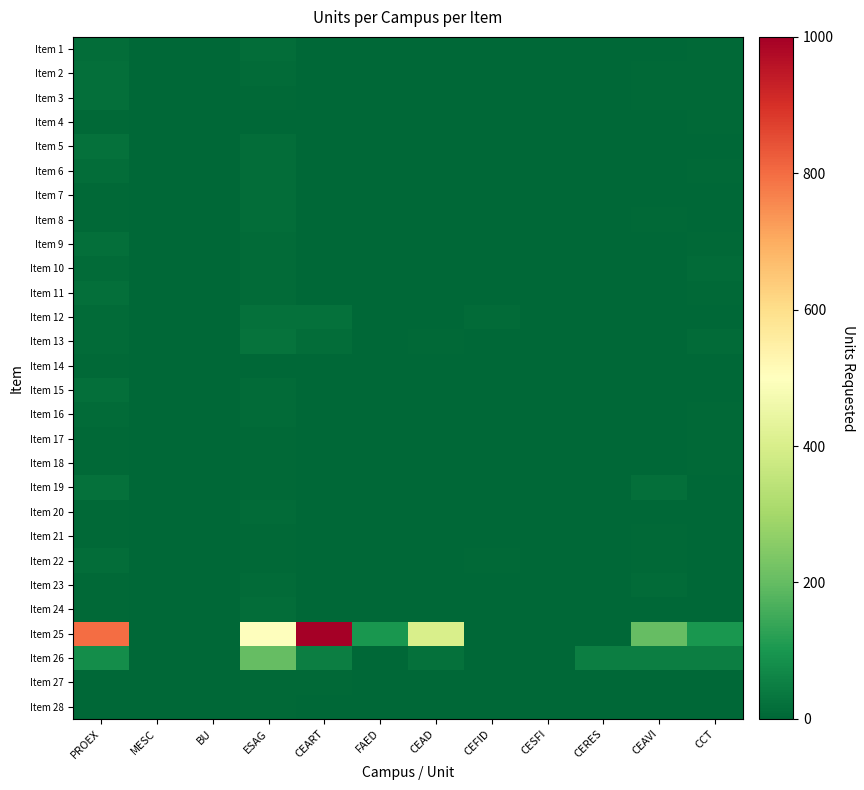

What is the difference between the highest and lowest values at MESC?

2